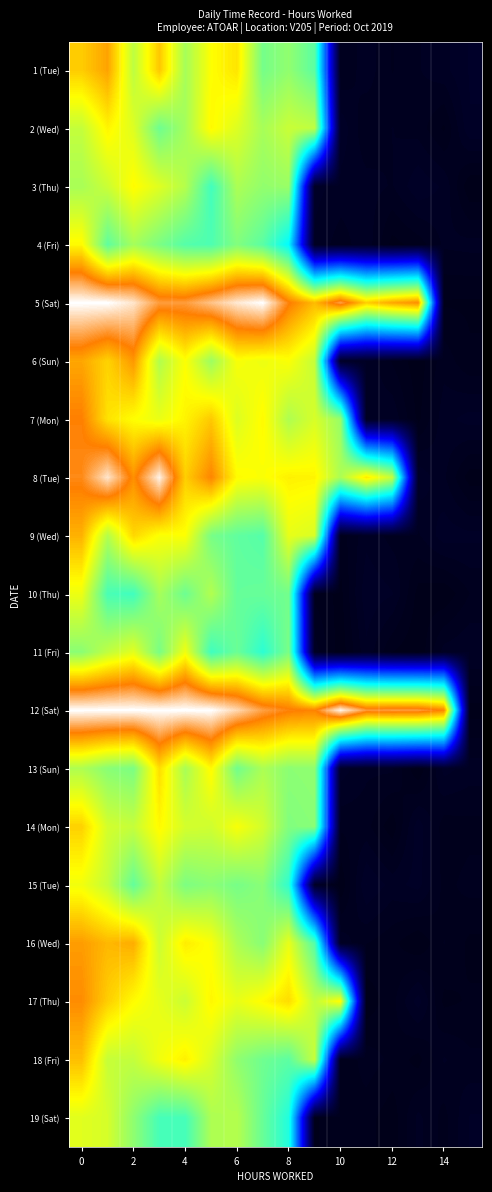

How many categories are shown in the chart?

16